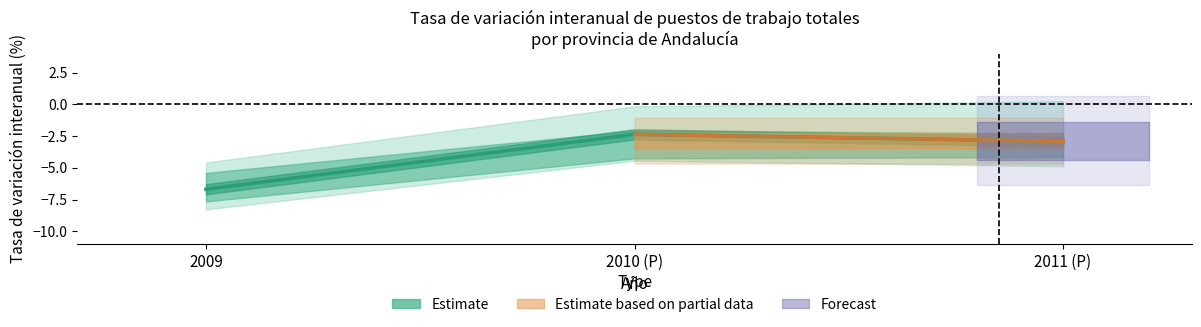

What is the average value?

-4.0